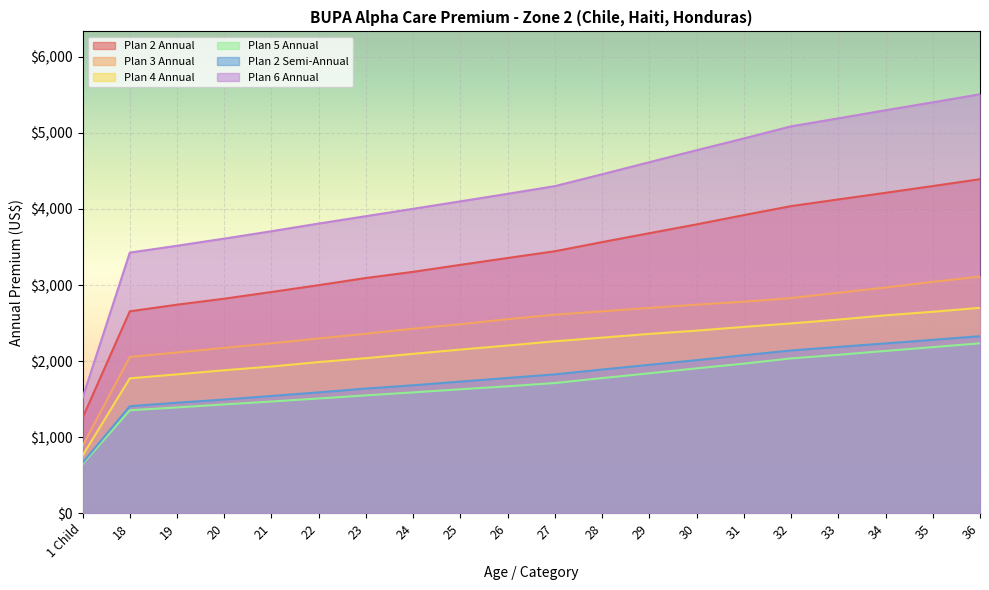

Reading left to right, list all the values displayed in this chart.

Plan 2 Annual: 1254.0	2655.0	2742.0	2821.0	2909.0	2999.0	3093.0	3174.0	3266.0	3356.0	3445.0	3565.0	3682.0	3798.0	3920.0	4038.0	4126.0	4213.0	4302.0	4392.0
Plan 3 Annual: 885.0	2055.0	2114.0	2175.0	2234.0	2298.0	2360.0	2427.0	2485.0	2552.0	2611.0	2655.0	2700.0	2743.0	2781.0	2830.0	2899.0	2968.0	3042.0	3112.0
Plan 4 Annual: 759.0	1774.0	1826.0	1880.0	1929.0	1988.0	2039.0	2096.0	2152.0	2205.0	2261.0	2309.0	2358.0	2401.0	2450.0	2496.0	2546.0	2602.0	2649.0	2701.0
Plan 5 Annual: 648.0	1354.0	1391.0	1431.0	1469.0	1509.0	1550.0	1589.0	1630.0	1669.0	1712.0	1777.0	1840.0	1905.0	1967.0	2036.0	2083.0	2134.0	2184.0	2234.0
Plan 2 Semi-Annual: 664.6	1407.2	1453.3	1495.1	1541.8	1589.5	1639.3	1682.2	1731.0	1778.7	1825.8	1889.5	1951.5	2012.9	2077.6	2140.1	2186.8	2232.9	2280.1	2327.8
Plan 6 Annual: 1517.0	3427.0	3517.0	3611.0	3708.0	3809.0	3906.0	4003.0	4101.0	4200.0	4301.0	4457.0	4616.0	4773.0	4928.0	5087.0	5192.0	5299.0	5403.0	5509.0